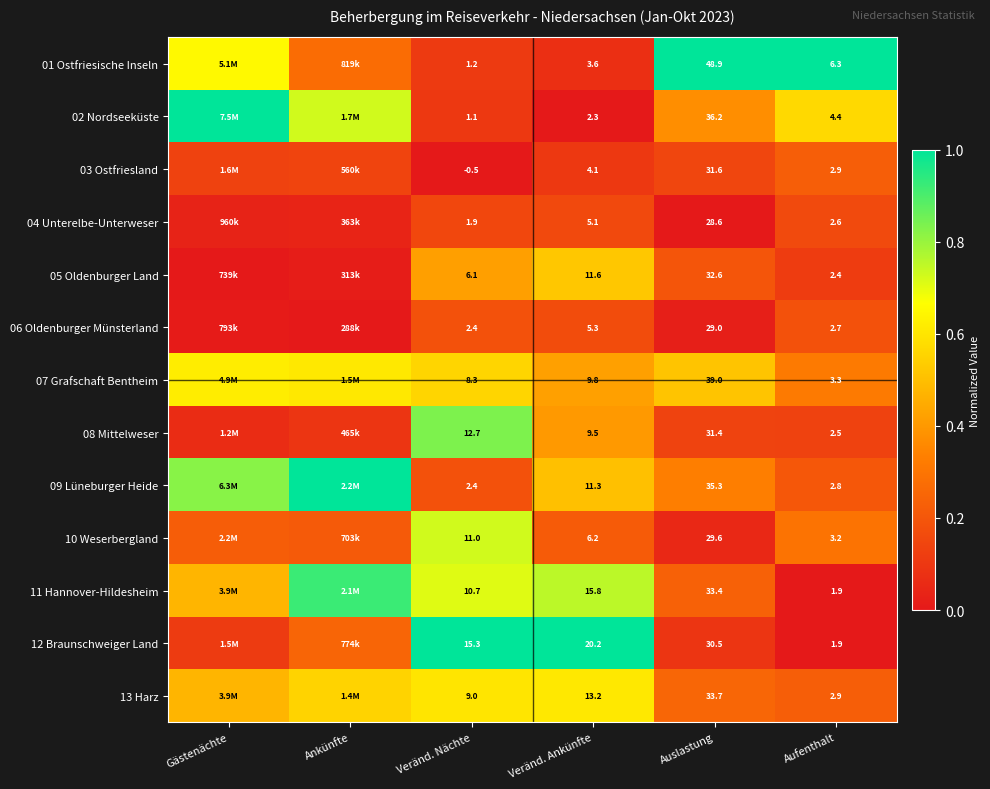

Is the value of 13 Harz at Veränd. Nächte greater than the value of 04 Unterelbe-Unterweser at Veränd. Nächte?

Yes